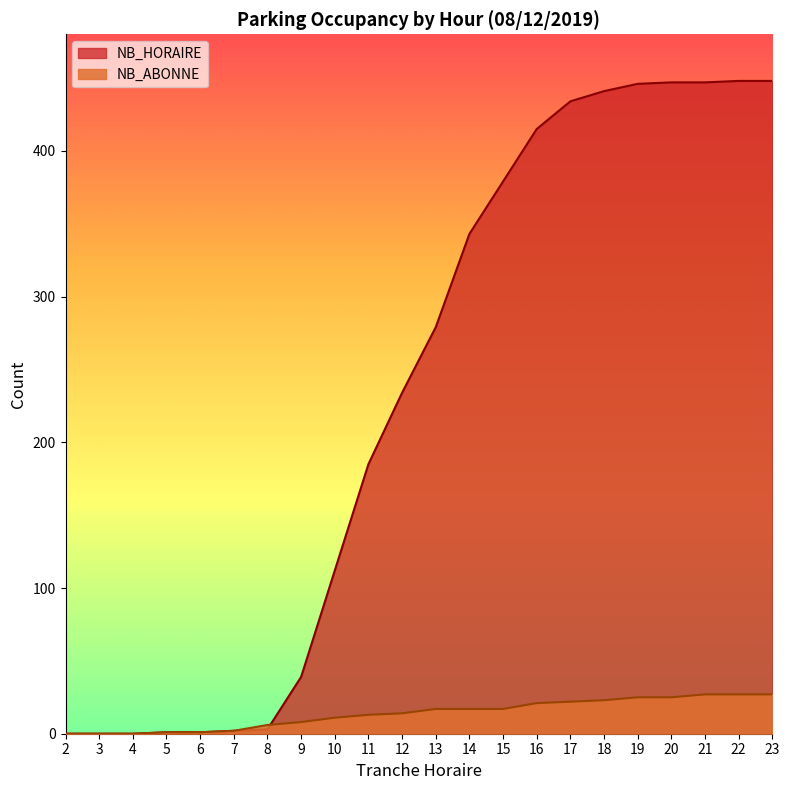

How many values in the NB_ABONNE series exceed 17?

8